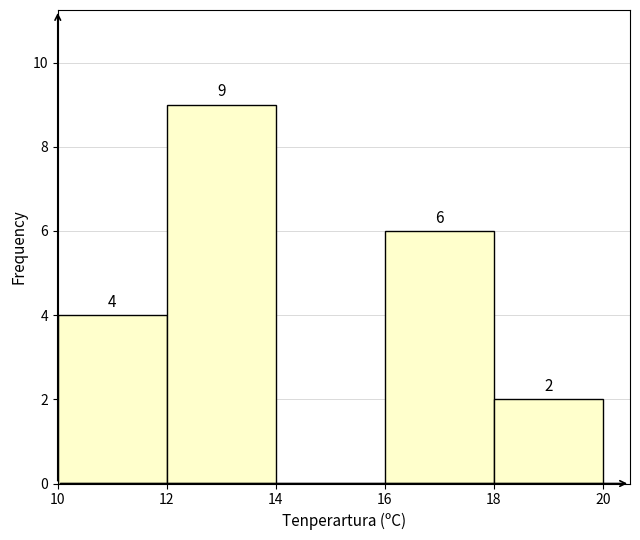

Over which range of the x-axis is the bar tallest?

12 to 14